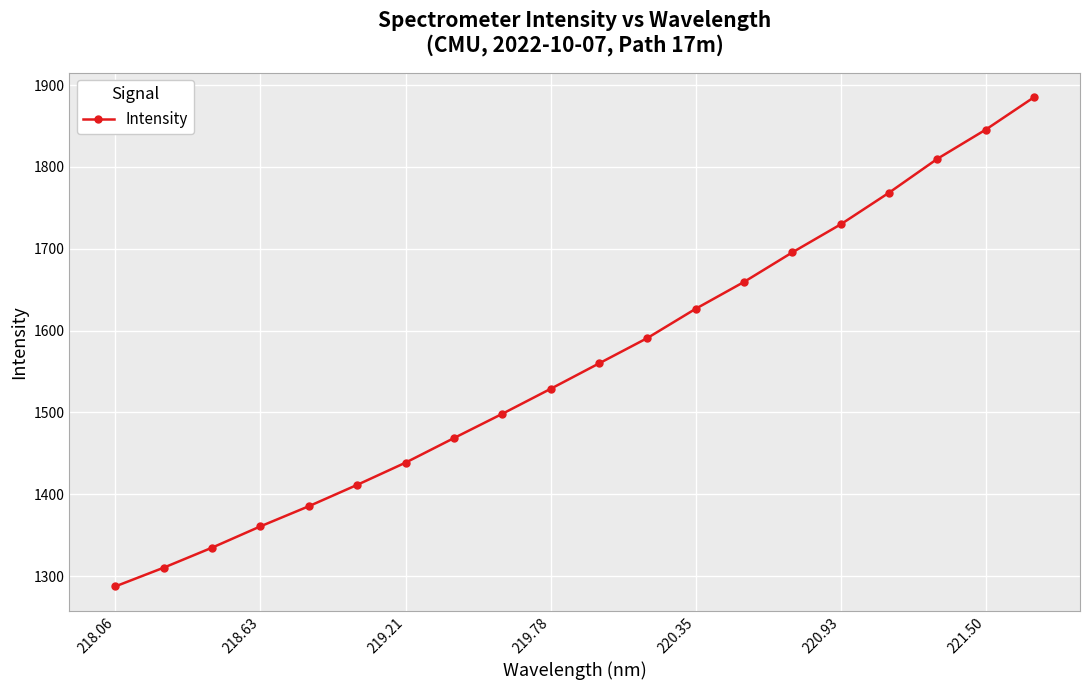

What is the value of the 5th point from the left?

1385.4